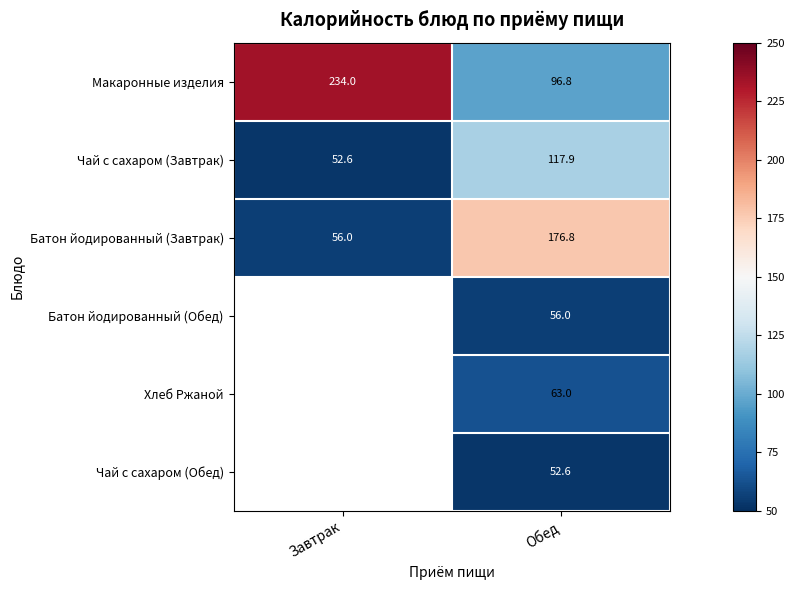

How many data points does each series have?

2